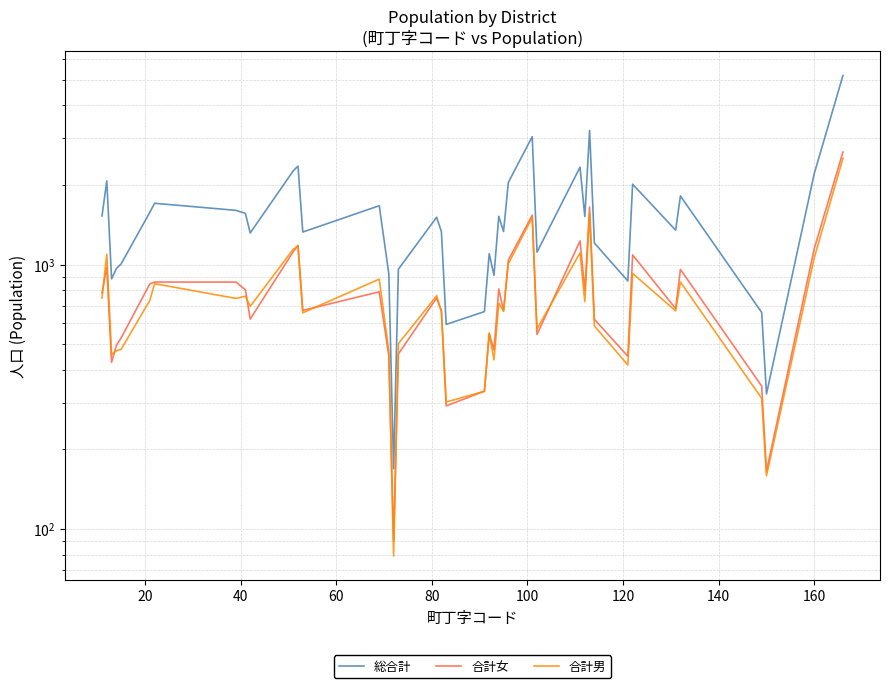

Is this an area chart (filled region under the line)?

No